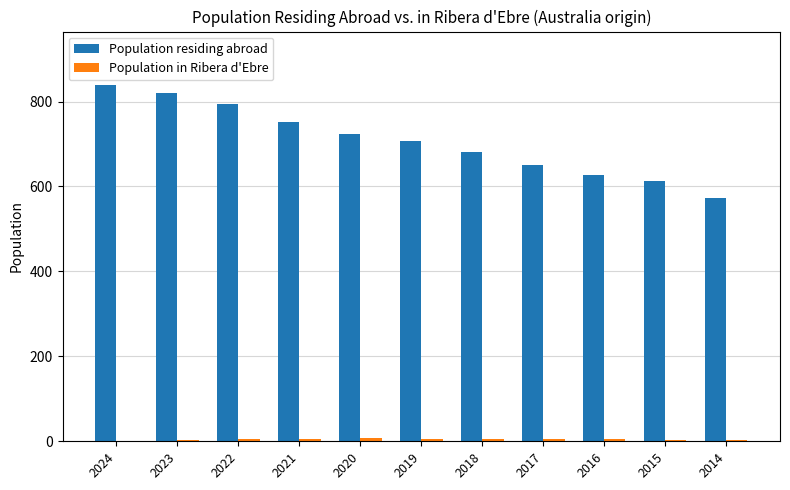

Which series changed the most between 2021 and 2015?

Population residing abroad